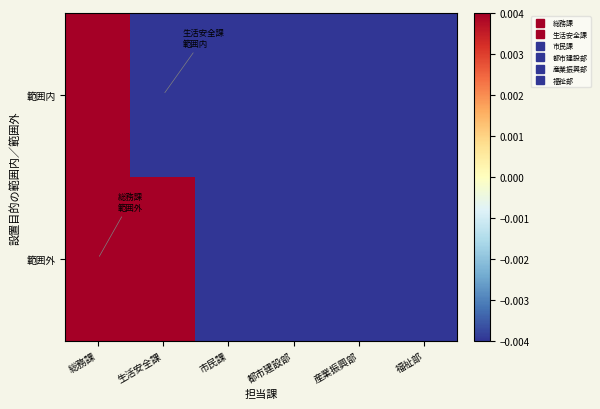

Which series has the largest total across all categories?

範囲外